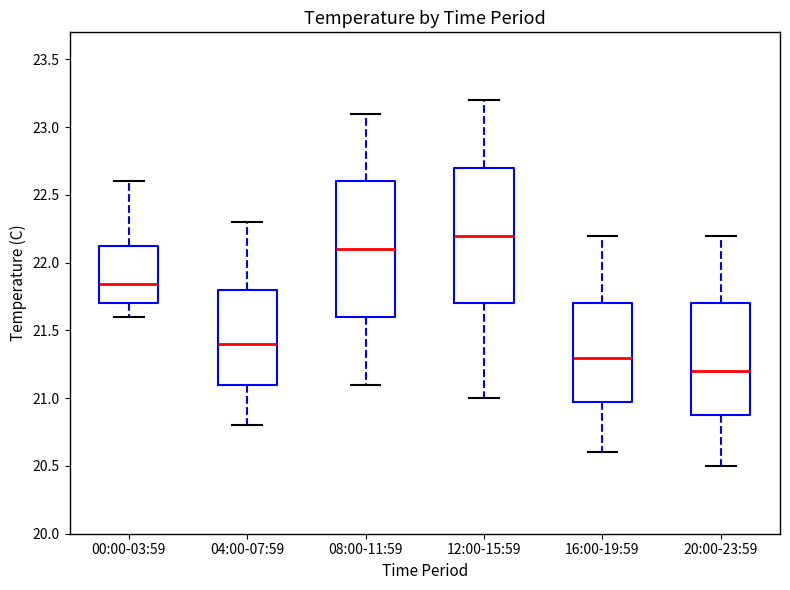

Reading left to right, transcribe this box plot: for each box, give where its median line is, the range the box spans, and where its two whiskers end, as read against the y-axis. The values are not printed on the chart, so give them approximately, as read against the axis.

00:00-03:59: median 21.85, box 21.70 to 22.15, whiskers 21.60 to 22.60
04:00-07:59: median 21.40, box 21.10 to 21.80, whiskers 20.80 to 22.30
08:00-11:59: median 22.10, box 21.60 to 22.60, whiskers 21.10 to 23.10
12:00-15:59: median 22.20, box 21.70 to 22.70, whiskers 21.00 to 23.20
16:00-19:59: median 21.30, box 21.00 to 21.70, whiskers 20.60 to 22.20
20:00-23:59: median 21.20, box 20.90 to 21.70, whiskers 20.50 to 22.20